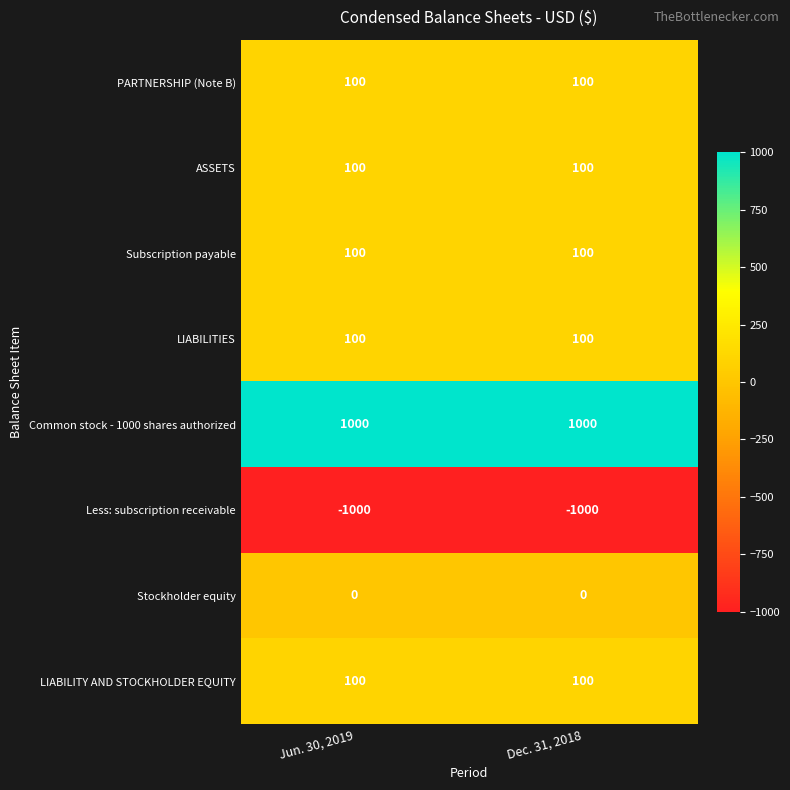

What is the lowest value of the Subscription payable series?

100